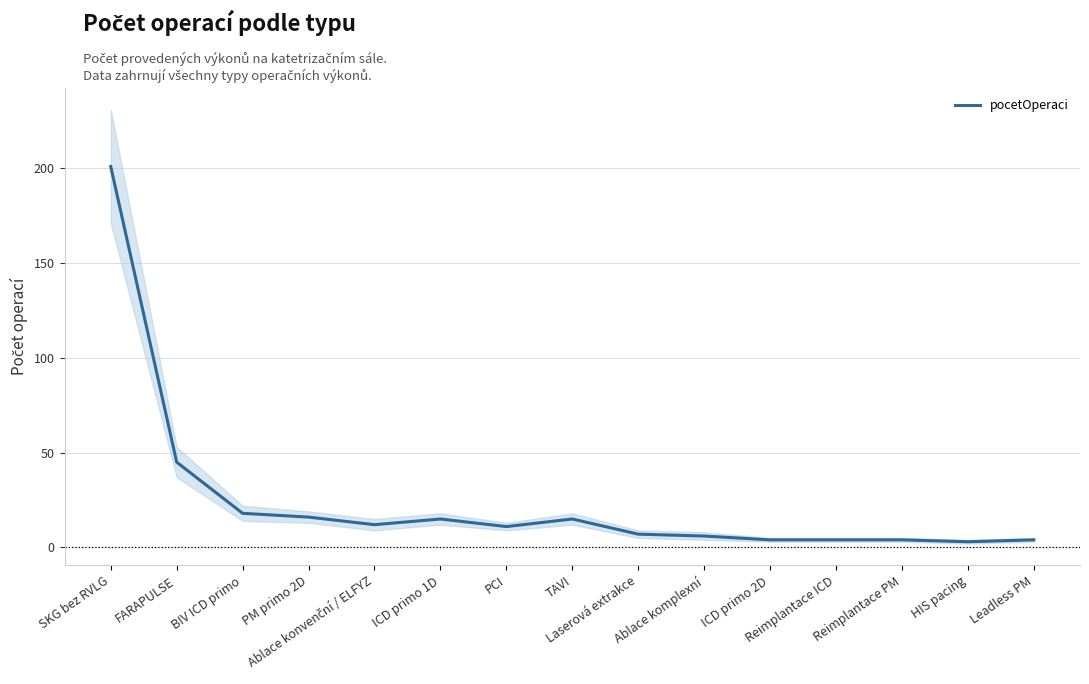

Reading left to right, what are all the values shown in this chart?

201	45	18	16	12	15	11	15	7	6	4	4	4	3	4